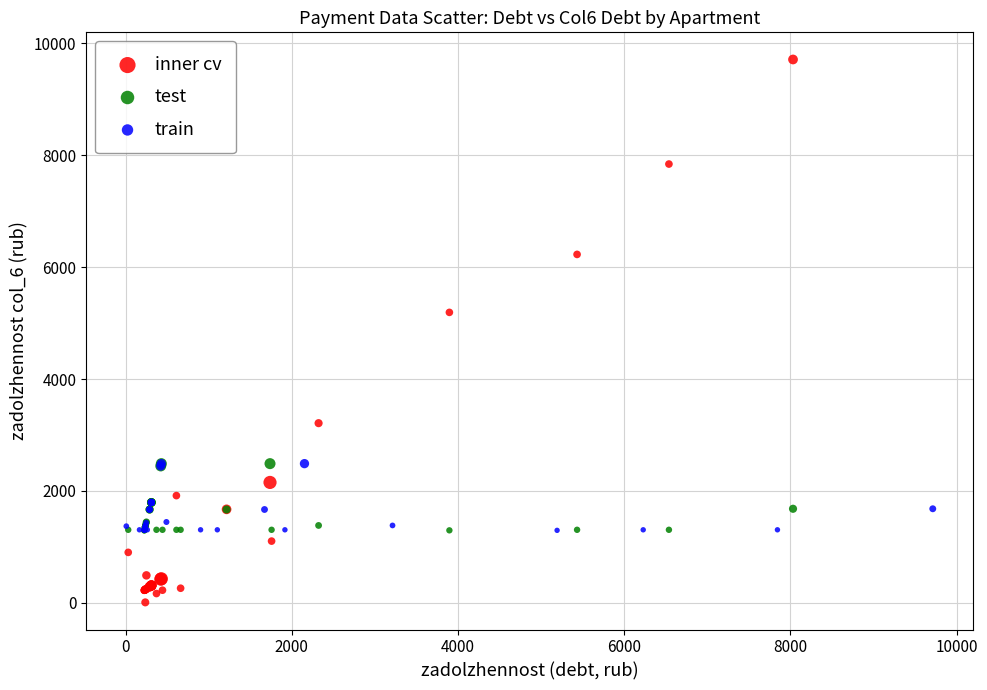

Which series has the widest spread of Y values?

inner cv